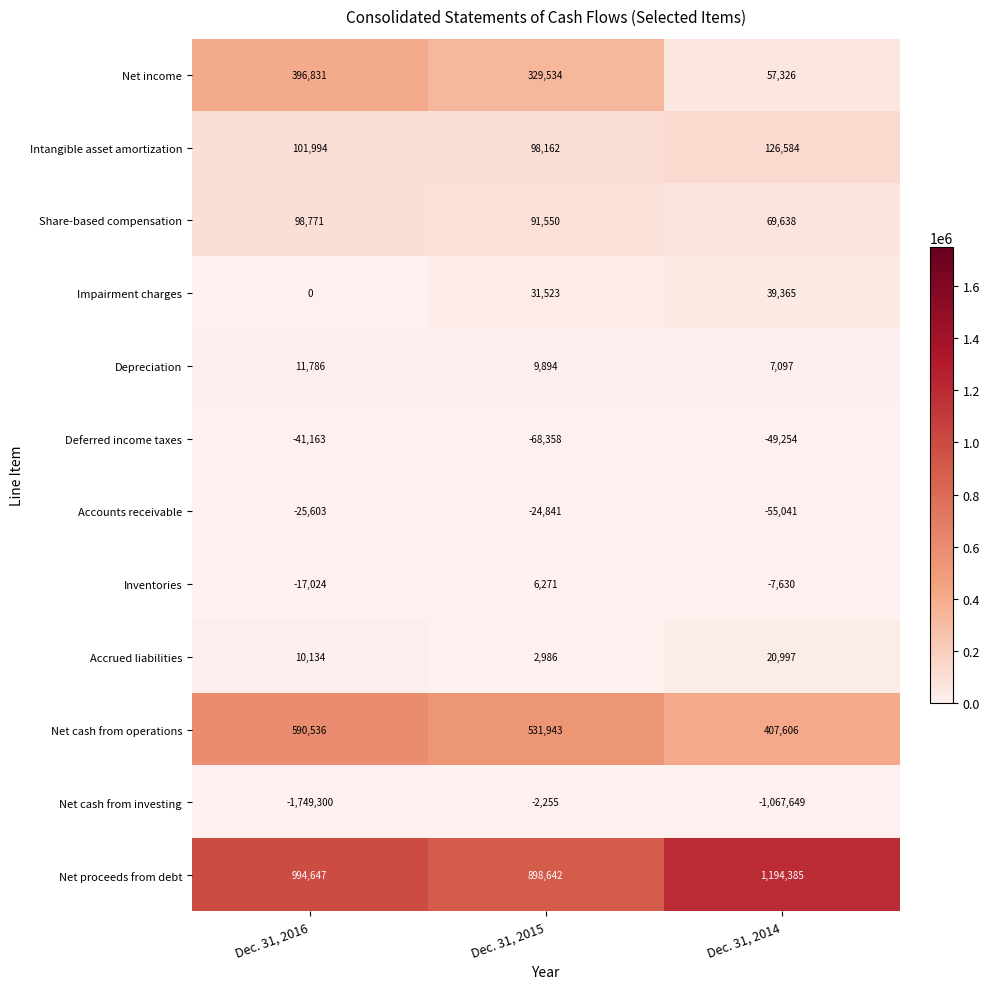

At which label is Net income closest to 227078?

Dec. 31, 2015